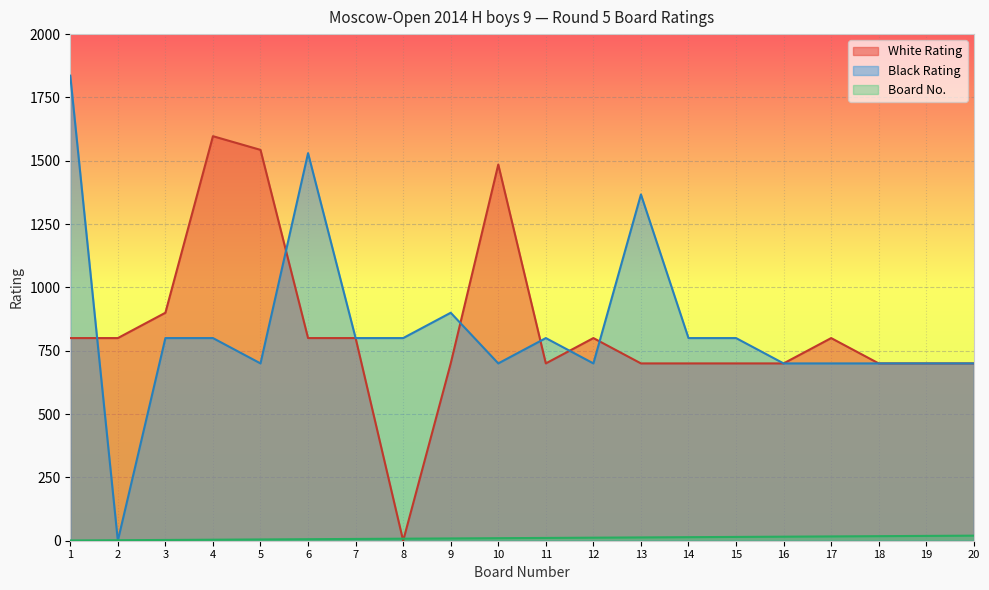

How many lines are shown in the chart?

3